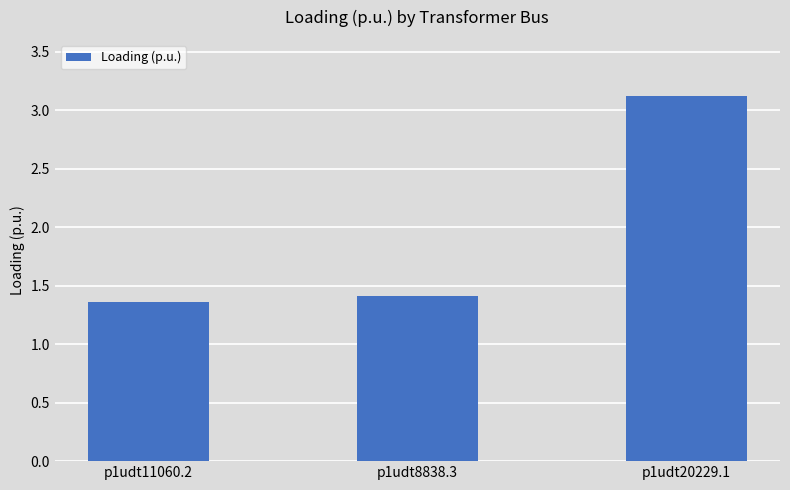

What is the ratio of the value at p1udt8838.3 to the value at p1udt11060.2?

1.0